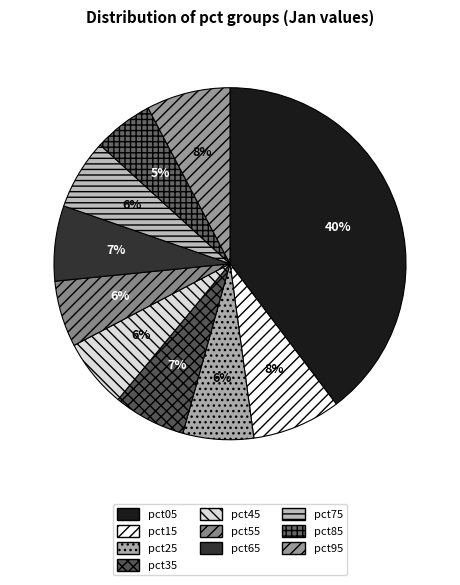

Is there any slice that represents more than half of the pie?

No